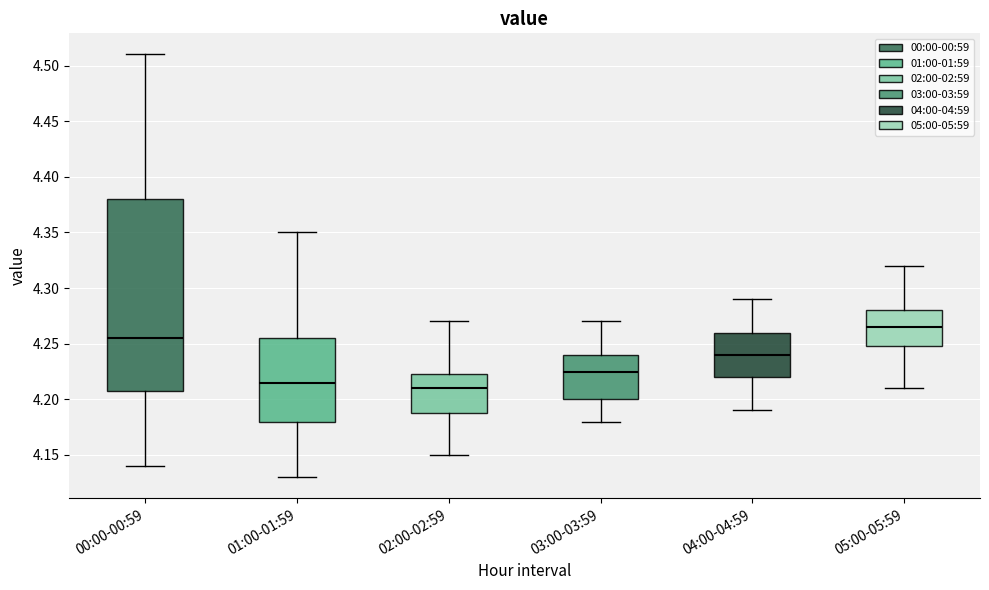

Reading left to right, read every box against the y-axis: the position of its median line, the range the box covers, and the ends of its whiskers. The values are not printed on the chart, so give them approximately, as read against the axis.

00:00-00:59: median 4.255, box 4.210 to 4.380, whiskers 4.140 to 4.510
01:00-01:59: median 4.215, box 4.180 to 4.255, whiskers 4.130 to 4.350
02:00-02:59: median 4.210, box 4.190 to 4.225, whiskers 4.150 to 4.270
03:00-03:59: median 4.225, box 4.200 to 4.240, whiskers 4.180 to 4.270
04:00-04:59: median 4.240, box 4.220 to 4.260, whiskers 4.190 to 4.290
05:00-05:59: median 4.265, box 4.250 to 4.280, whiskers 4.210 to 4.320